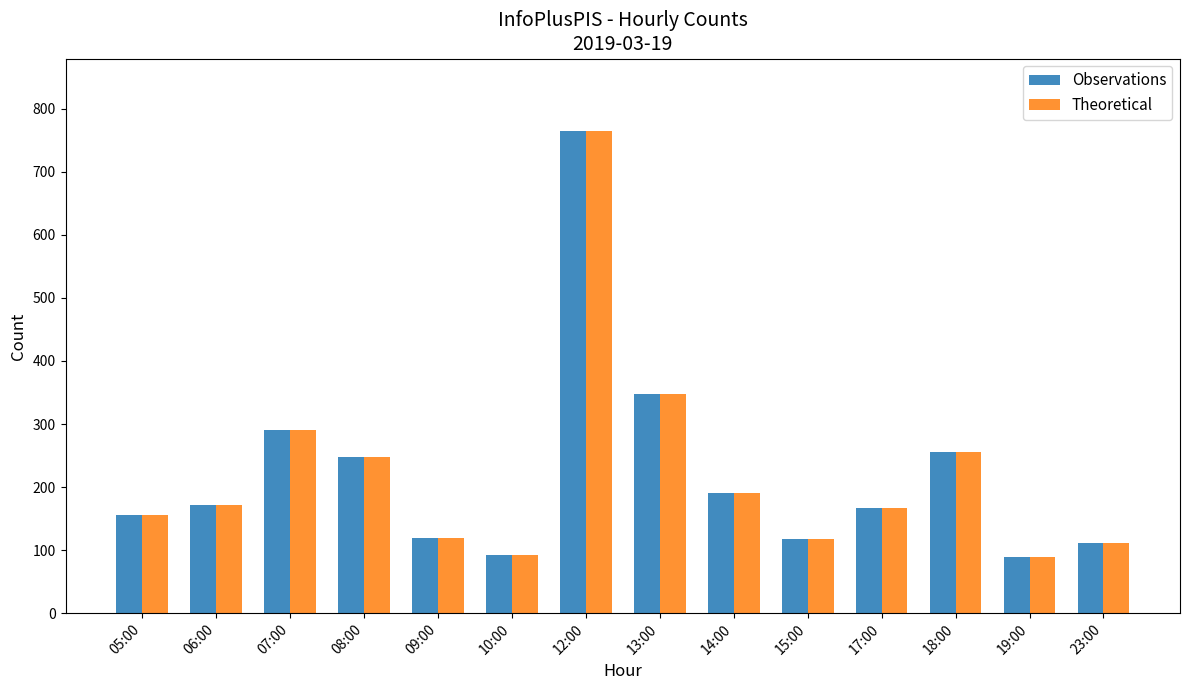

Is it true that Theoretical equals 155 at 05:00?

True